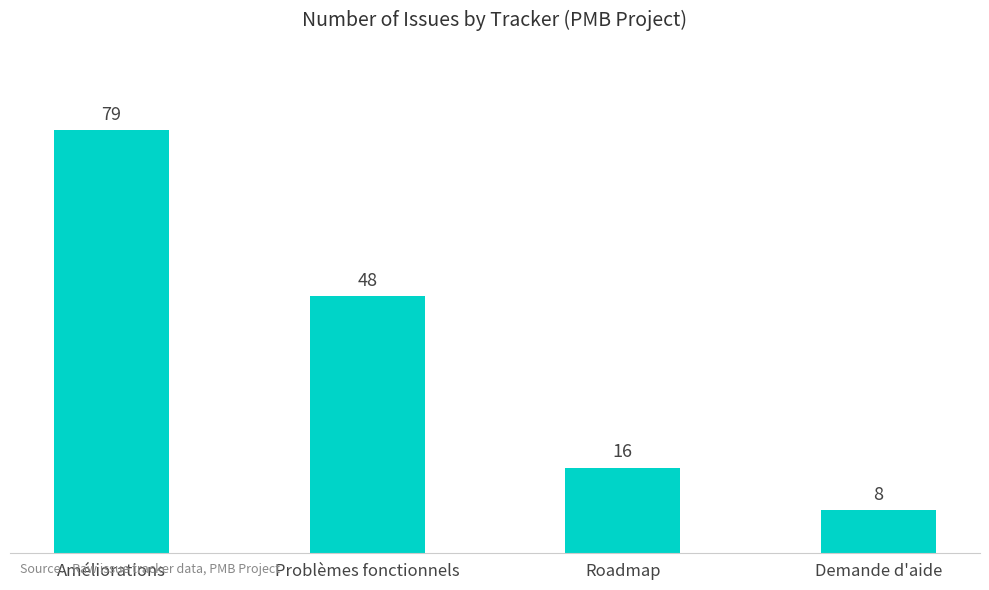

What is the label of the 3rd bar from the right?

Problèmes fonctionnels